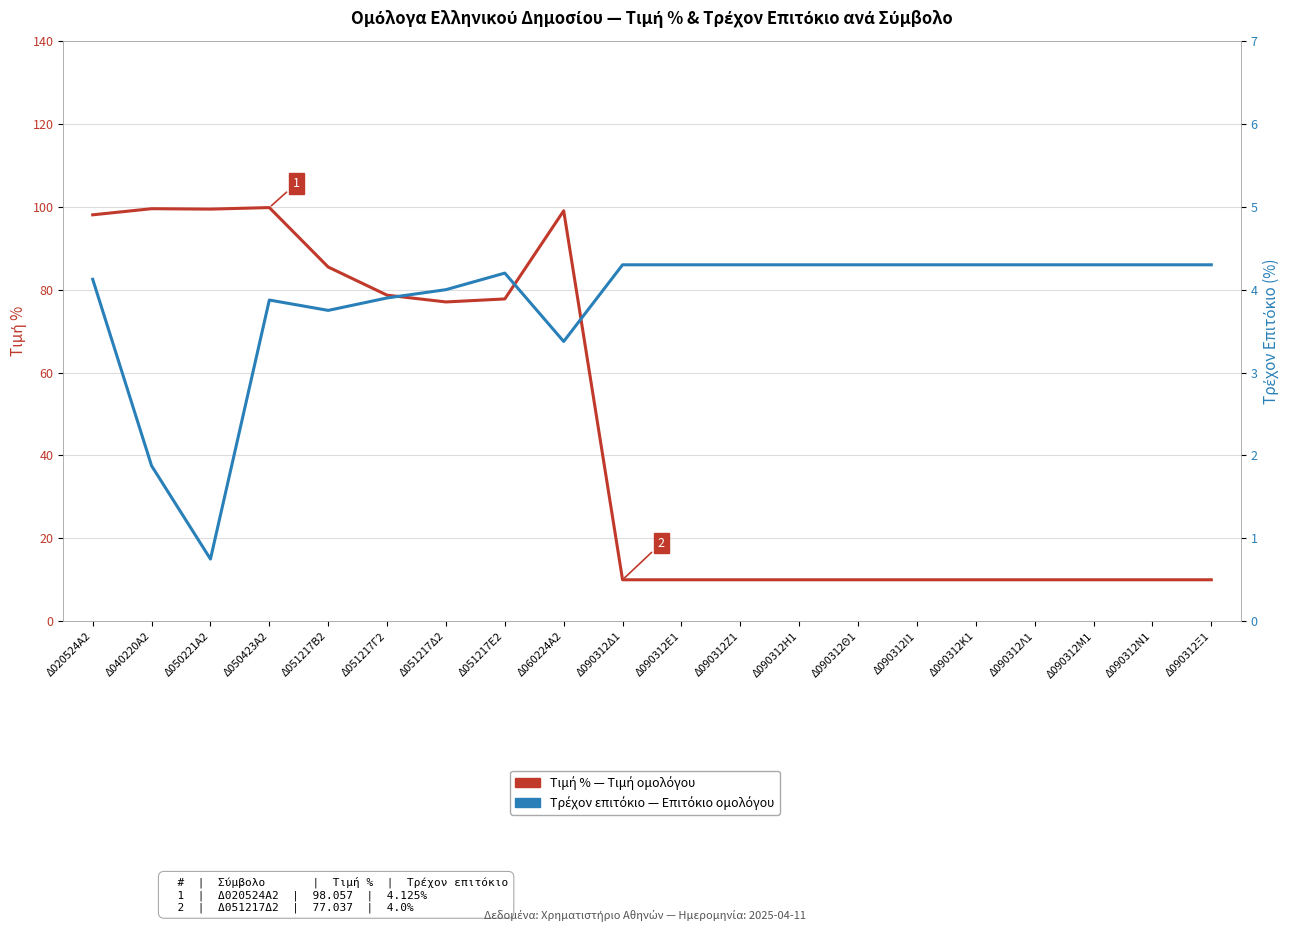

True or false: Τρέχον επιτόκιο and Τιμή % intersect in this chart.

False